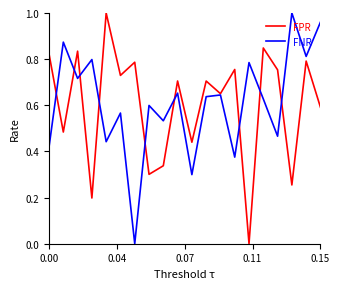

What is the value of the FNR point at the 17th from the left?

0.5